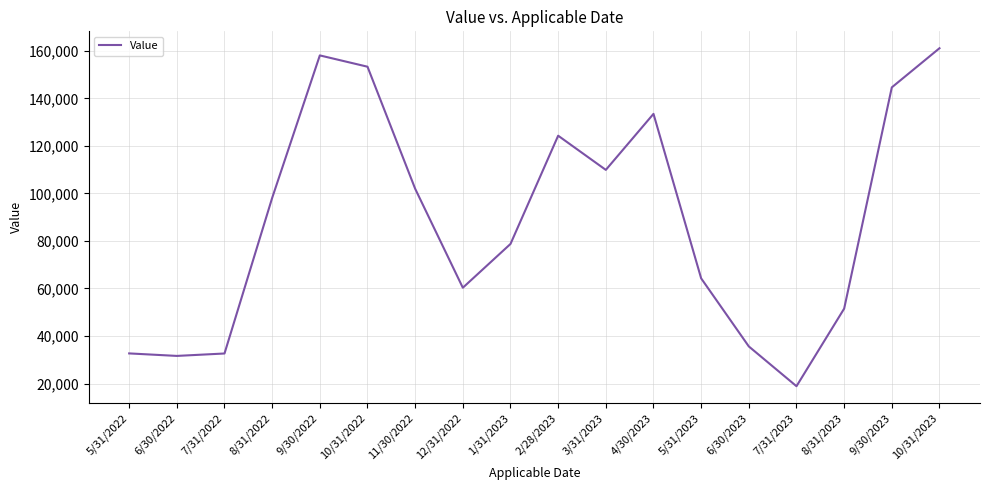

Count the number of data series in this chart.

1